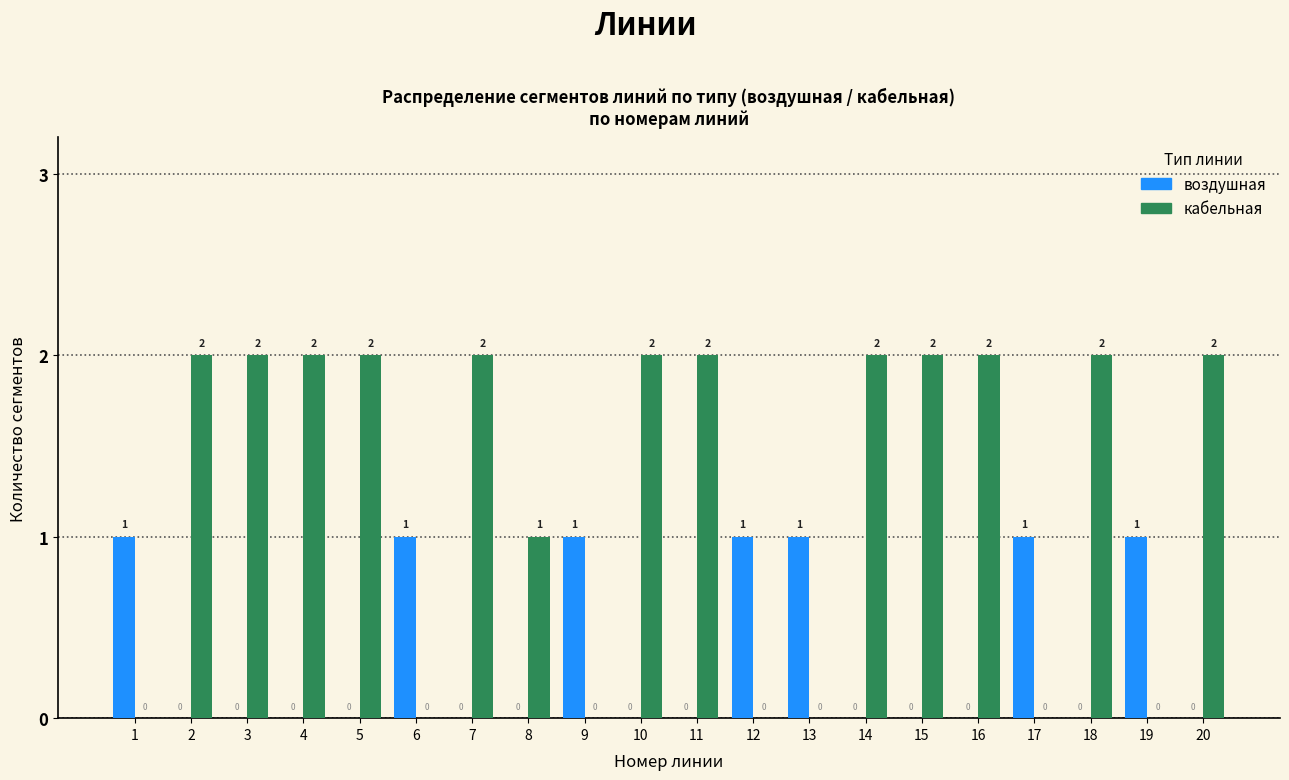

Reading left to right, what are all the values shown in this chart?

воздушная: 1=1	2=0	3=0	4=0	5=0	6=1	7=0	8=0	9=1	10=0	11=0	12=1	13=1	14=0	15=0	16=0	17=1	18=0	19=1	20=0
кабельная: 1=0	2=2	3=2	4=2	5=2	6=0	7=2	8=1	9=0	10=2	11=2	12=0	13=0	14=2	15=2	16=2	17=0	18=2	19=0	20=2